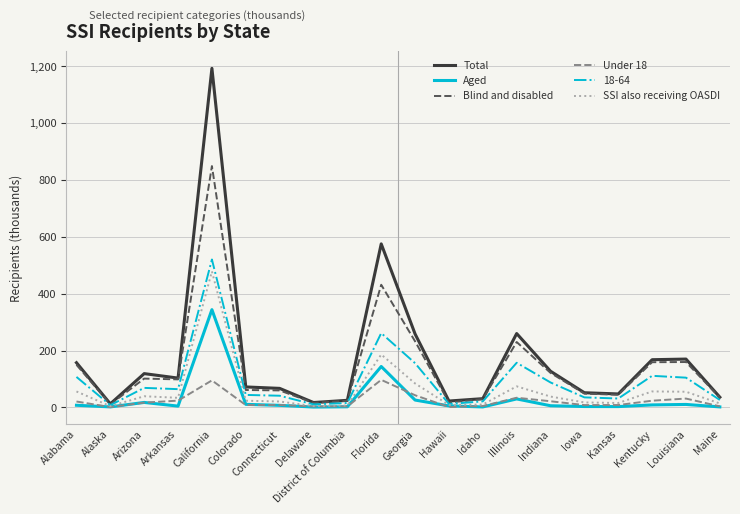

What is the maximum value shown in the chart?

1192.9